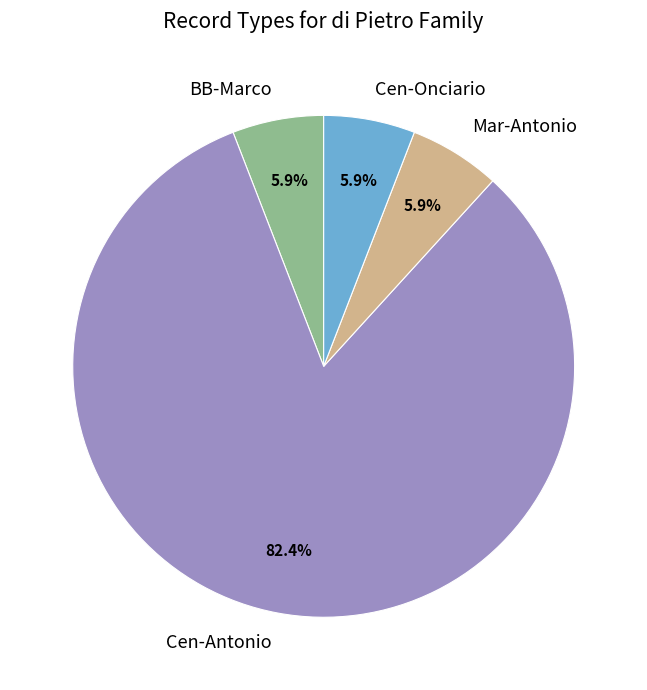

How many segments does this pie chart have?

4